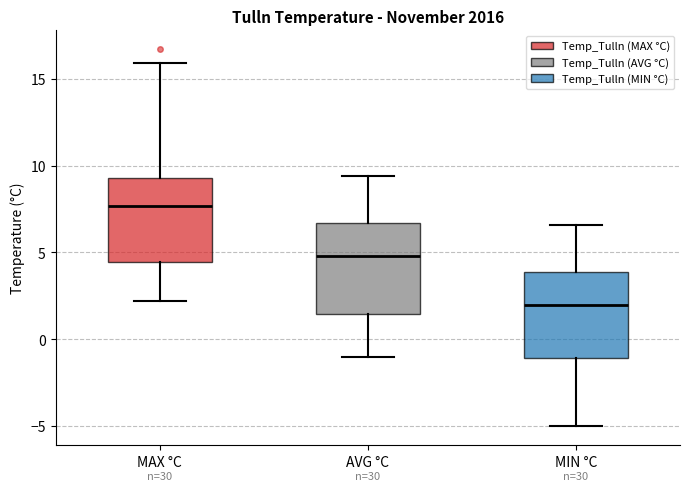

Which box's median line is the lowest?

MIN °C